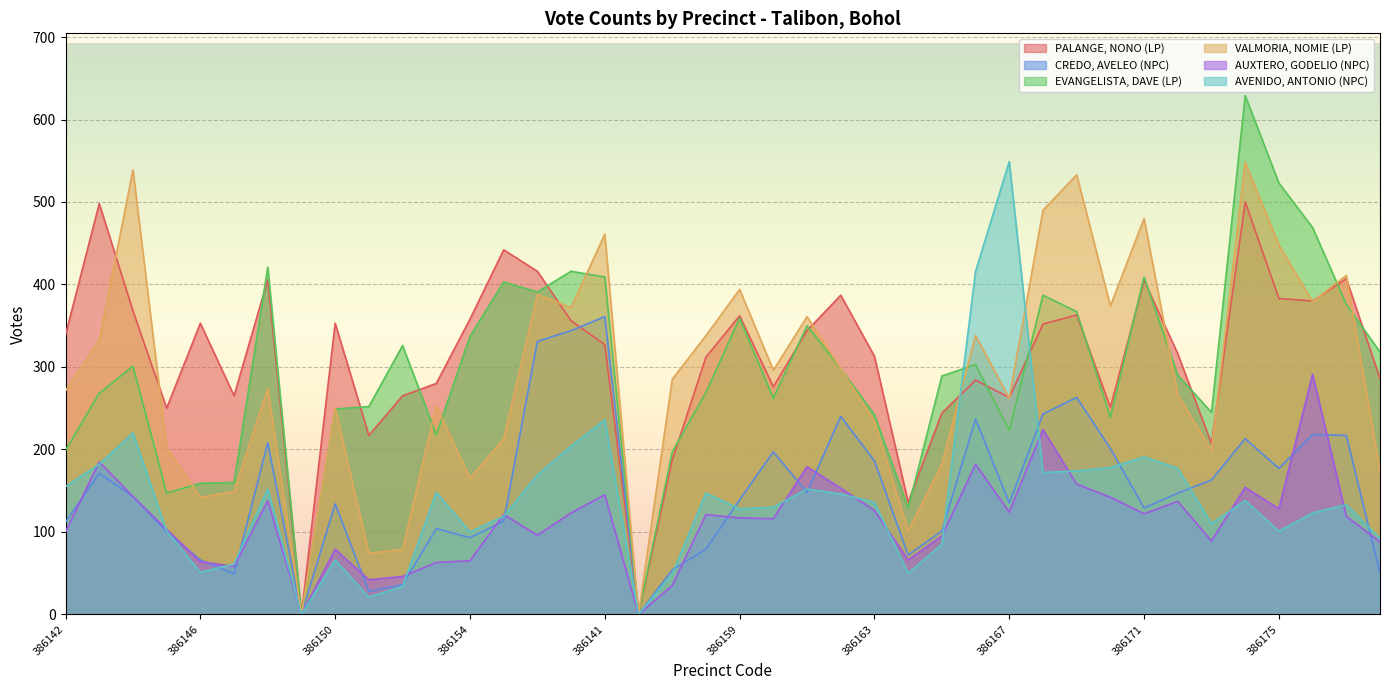

What is the value of the PALANGE, NONO (LP) point at the 9th from the left?

353